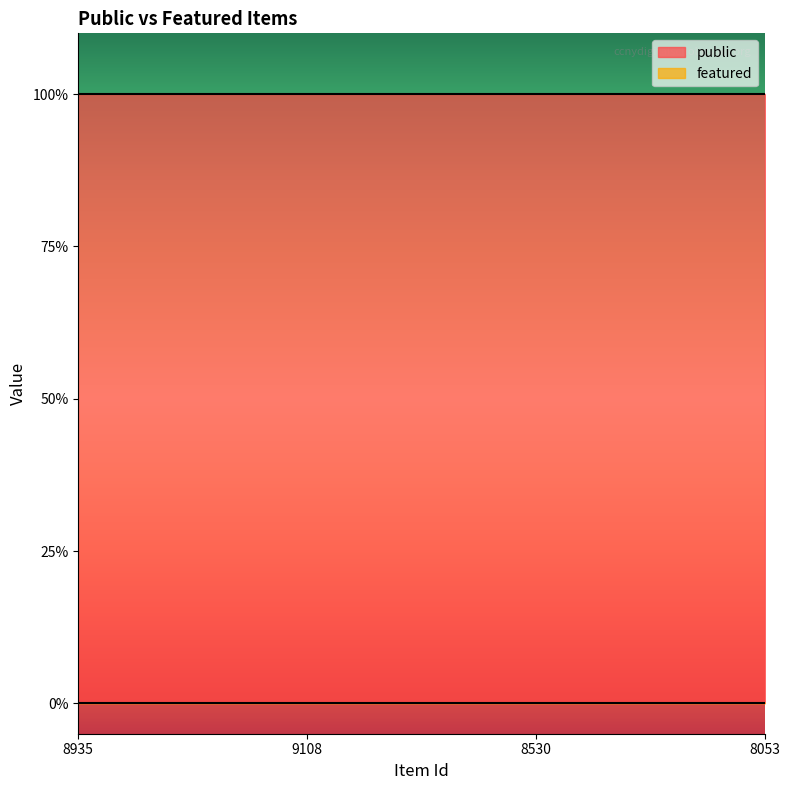

What is the total value across all series at 9108?

1